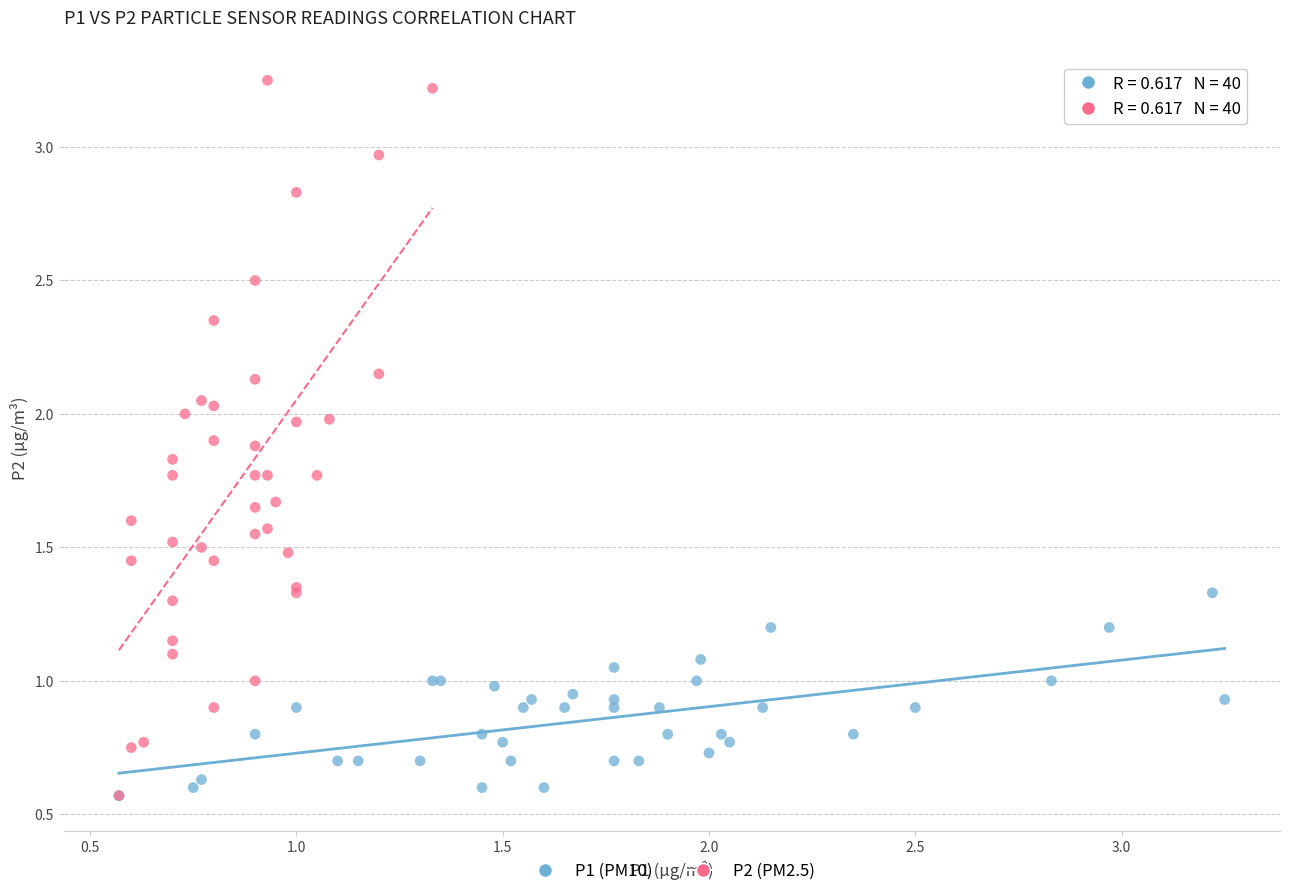

Which series contains the highest Y value?

P2 (PM2.5)